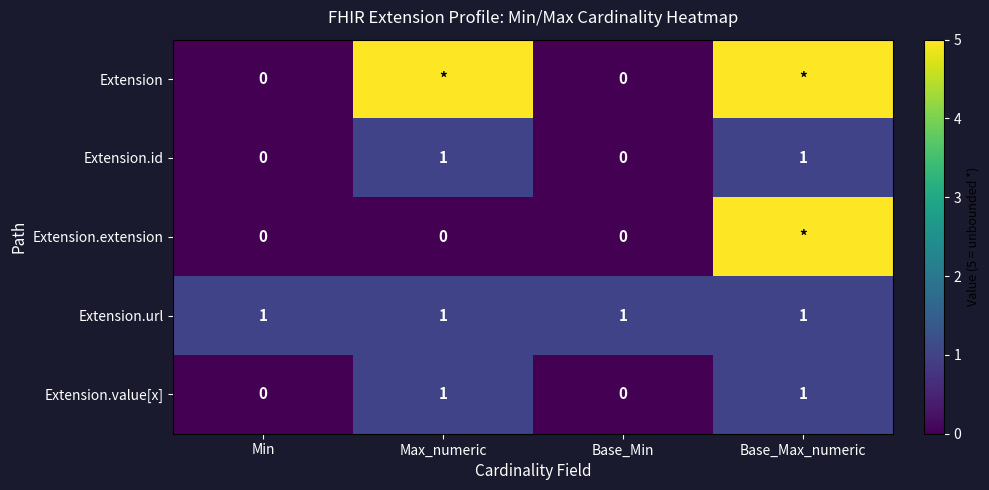

Count the Extension.id values in the range 0 to 1.

4